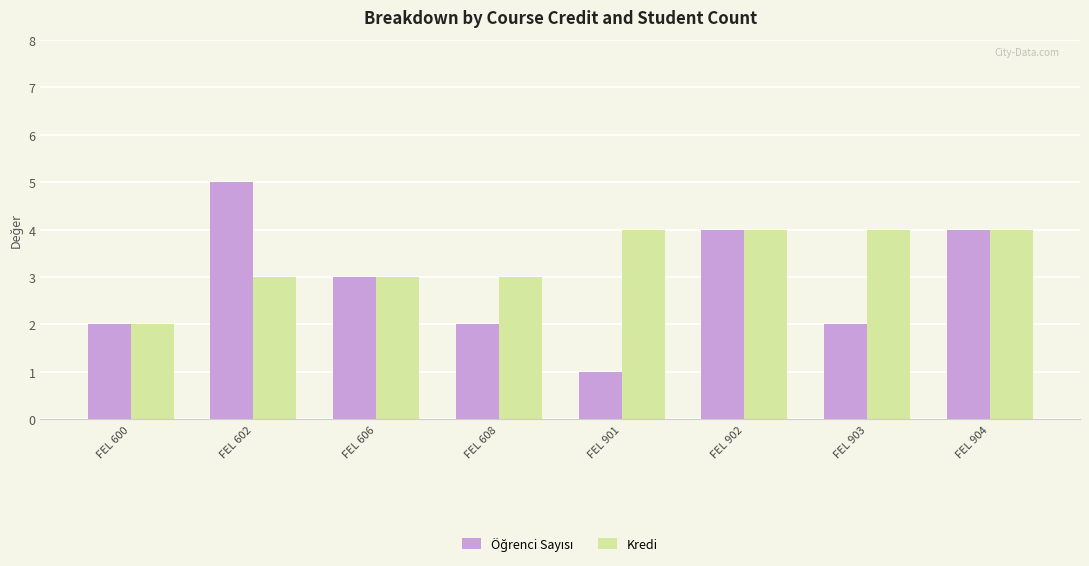

What is the approximate value of Kredi at FEL 901?

4